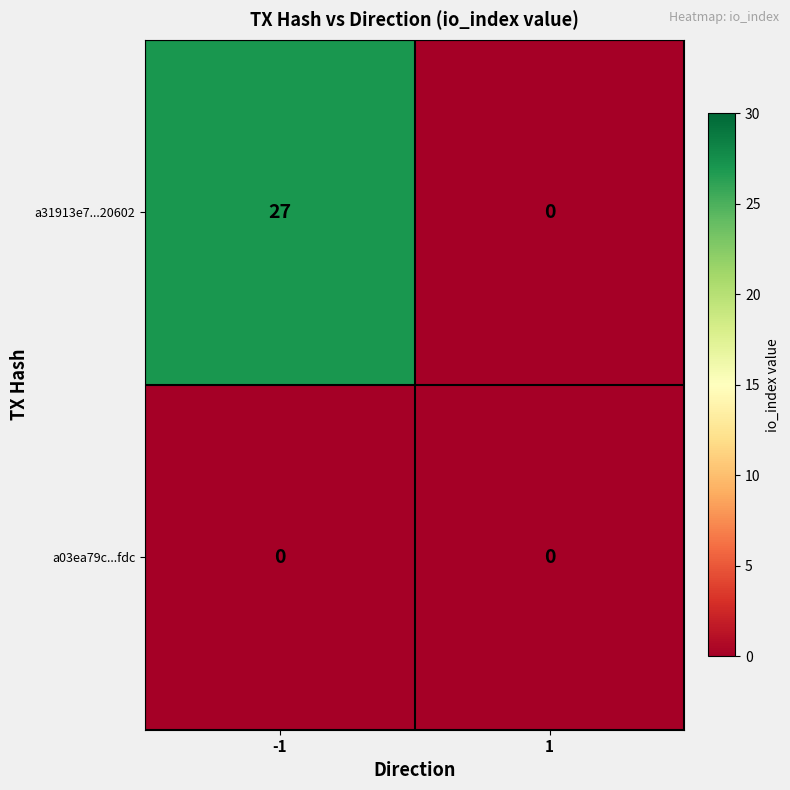

What is the maximum value shown in the chart?

27